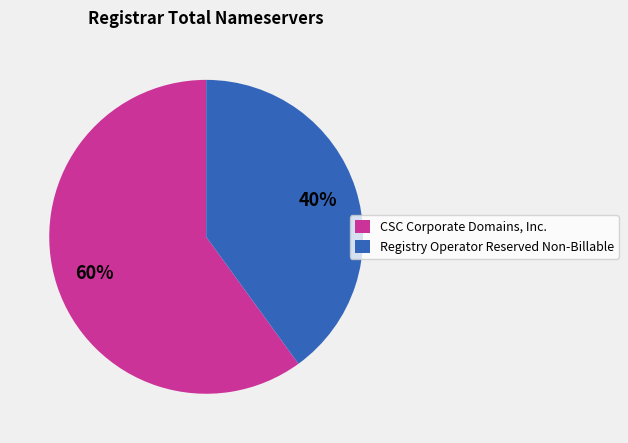

Between Registry Operator Reserved Non-Billable and CSC Corporate Domains, Inc., which is larger?

CSC Corporate Domains, Inc.